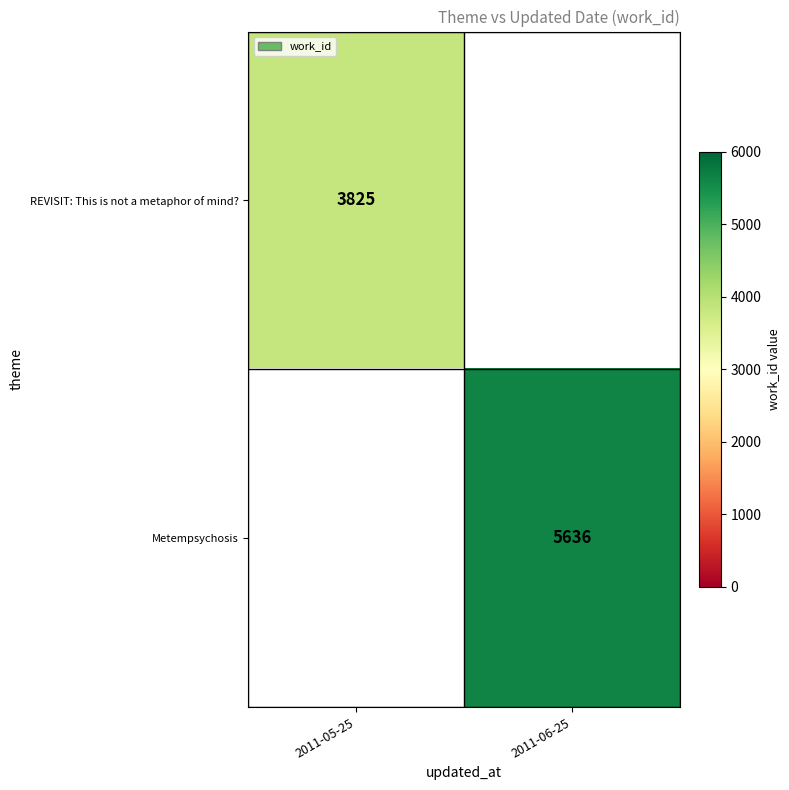

The value of REVISIT: This is not a metaphor of mind? at 2011-05-25 is 5534. True or false?

False